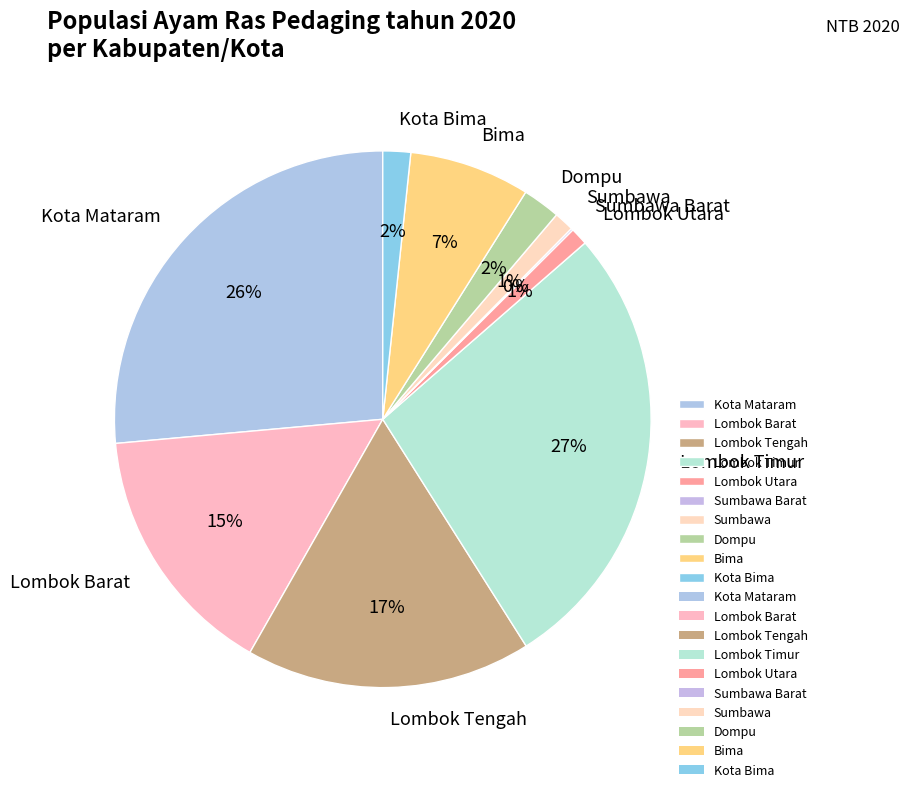

To the nearest percent, what is the difference between the Lombok Utara and Lombok Barat slice percentages?

14%